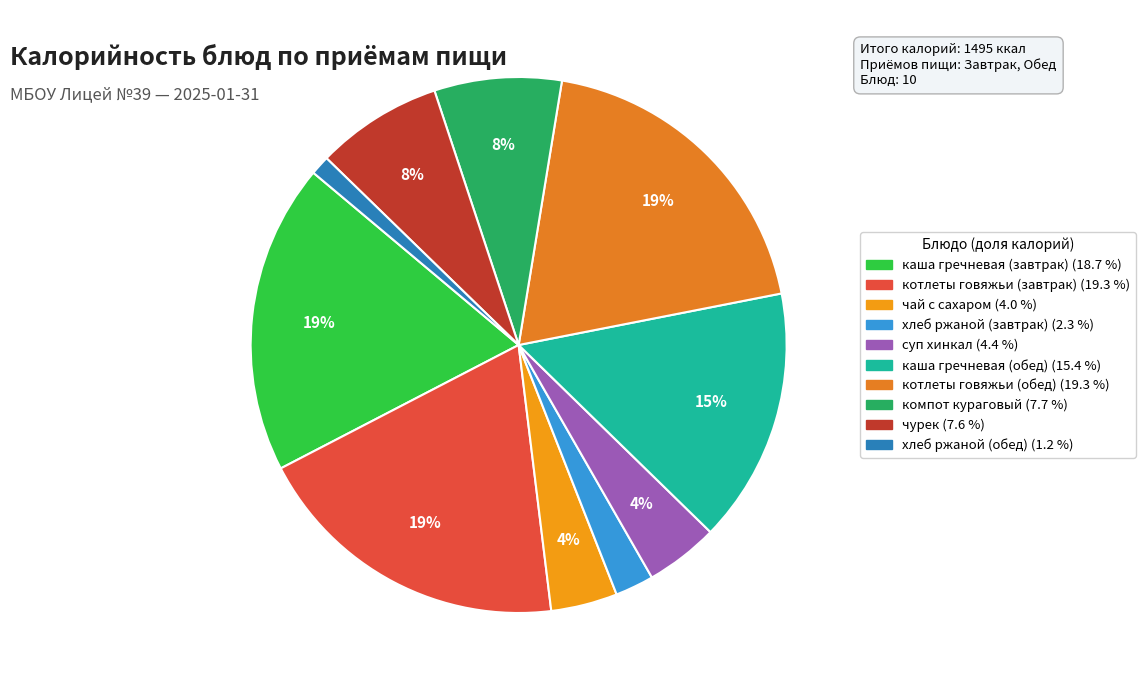

Which category has the smallest portion of the pie?

хлеб ржаной (обед)